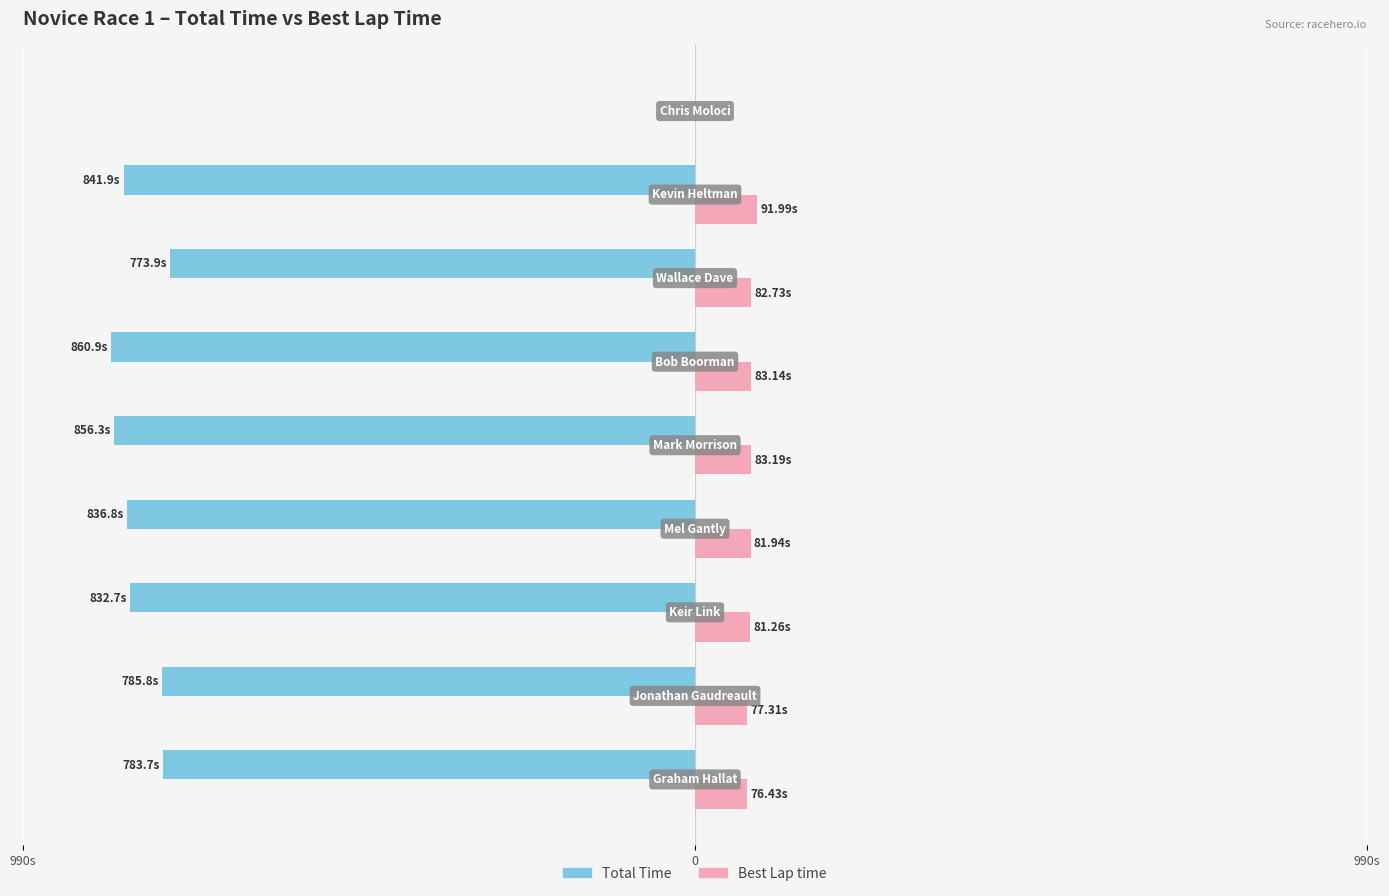

What is the difference between the maximum and minimum values in the Total Time series?

860.9